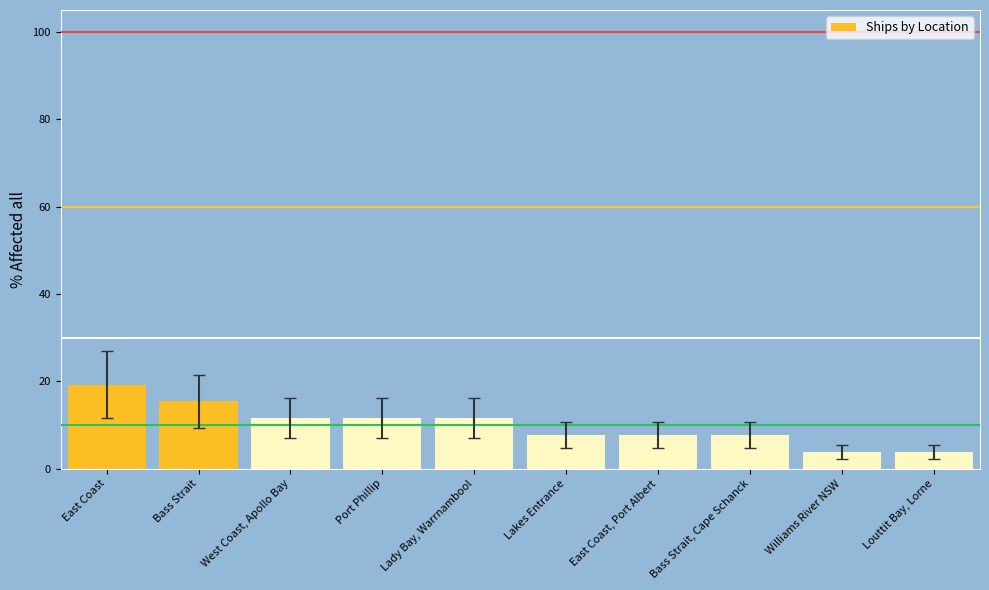

What is the approximate value at Port Phillip?

11.5